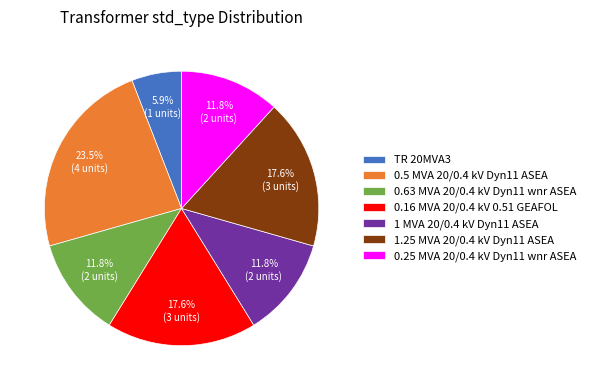

The 1.25 MVA 20/0.4 kV Dyn11 ASEA slice represents 10% of the pie. True or false?

False